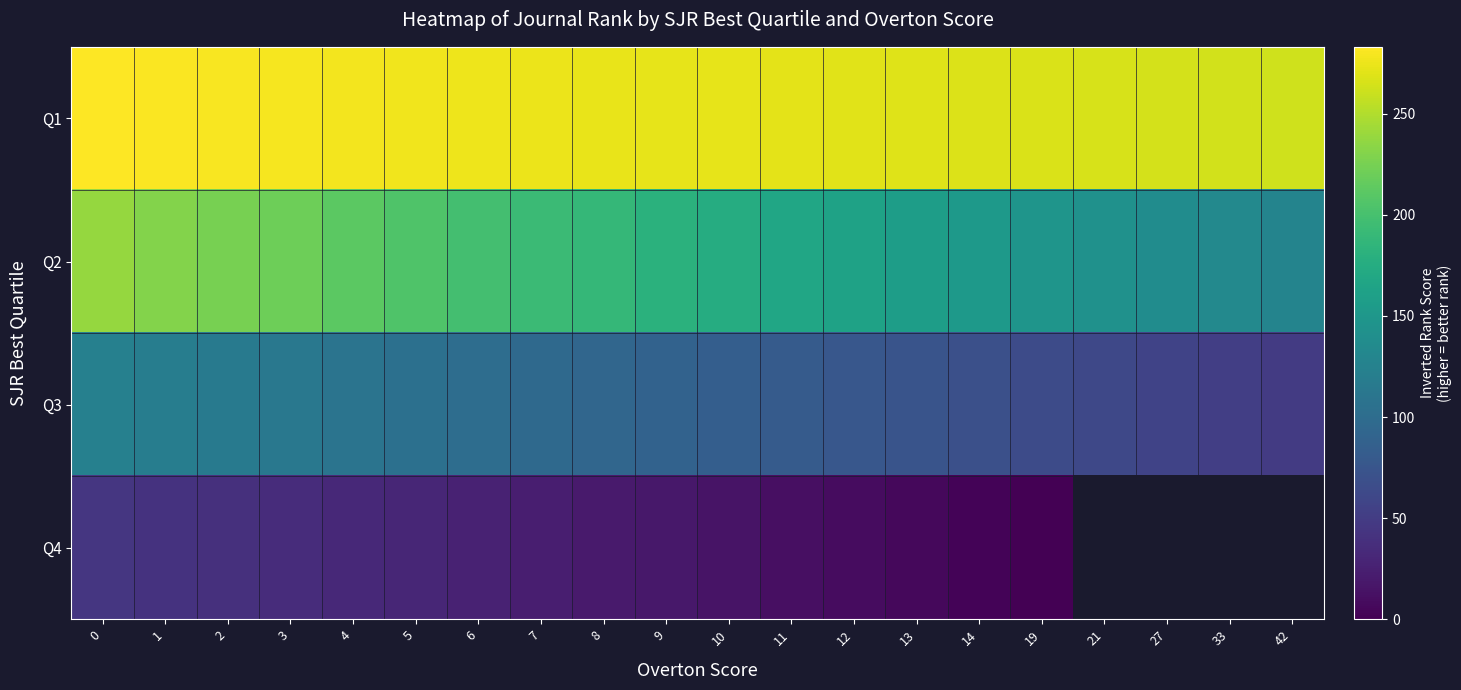

What is the difference between the highest and lowest values at 6?

249.0